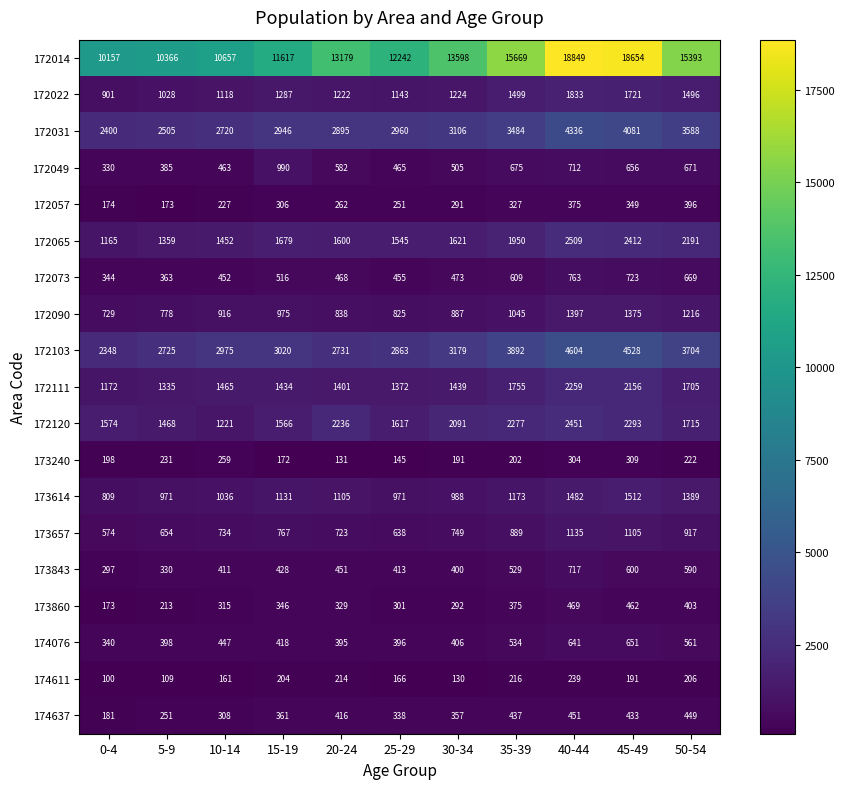

List the series in order of their peak value, highest first.

172014, 172103, 172031, 172065, 172120, 172111, 172022, 173614, 172090, 173657, 172049, 172073, 173843, 174076, 173860, 174637, 172057, 173240, 174611